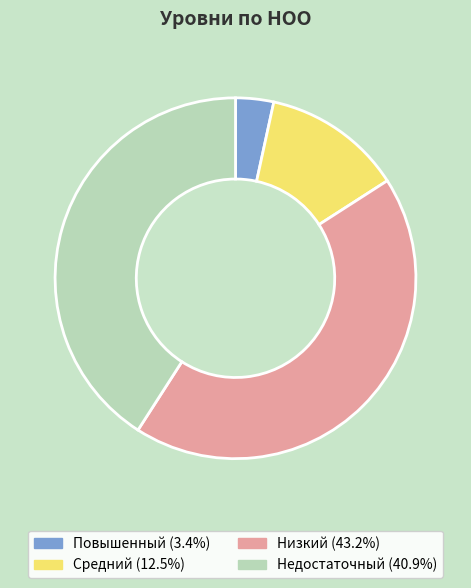

What is the ratio of the value at Низкий (43.2%) to the value at Средний (12.5%)?

3.5